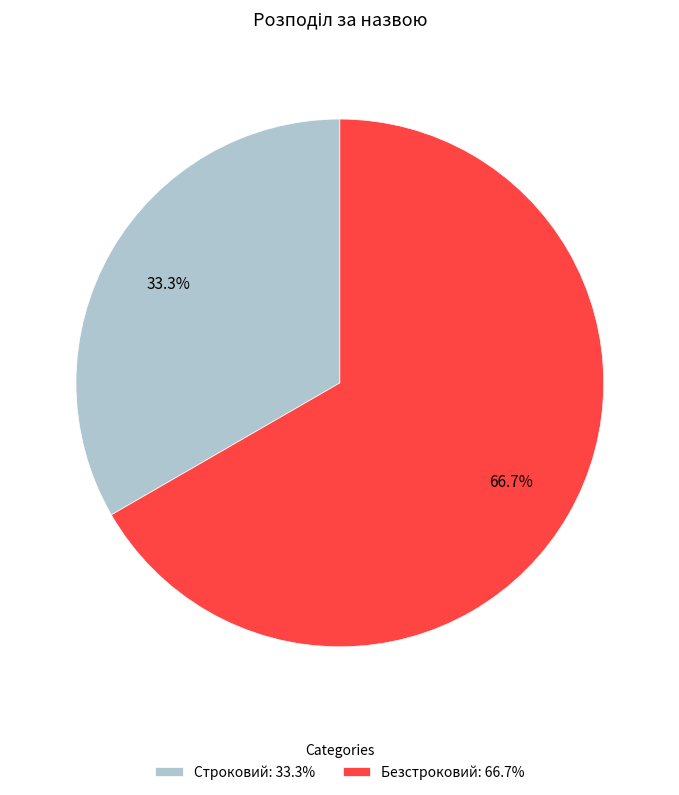

The Безстроковий slice represents 67% of the pie. True or false?

True